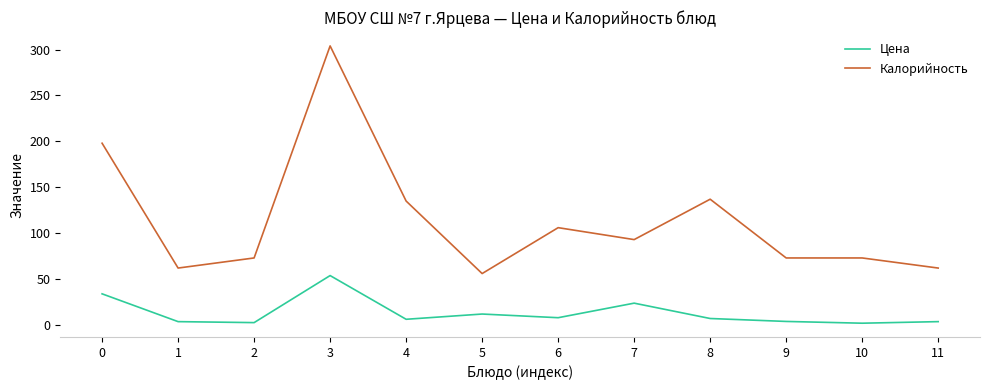

Is it true that Калорийность equals 100.8 at 1?

False